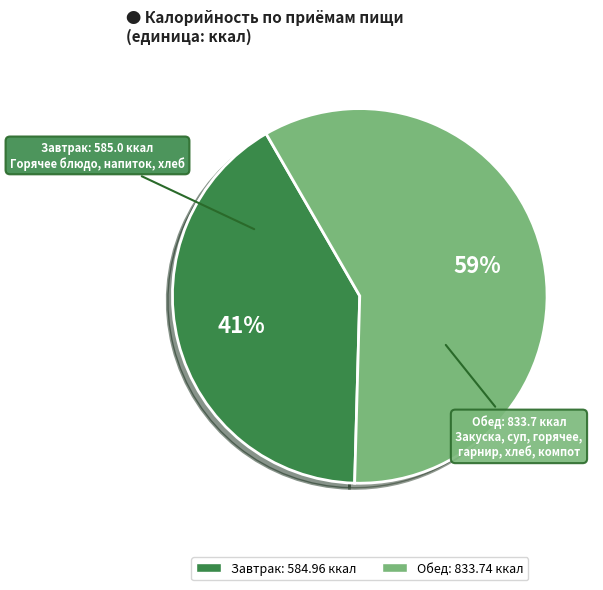

Which has a higher value, Завтрак or Обед?

Обед